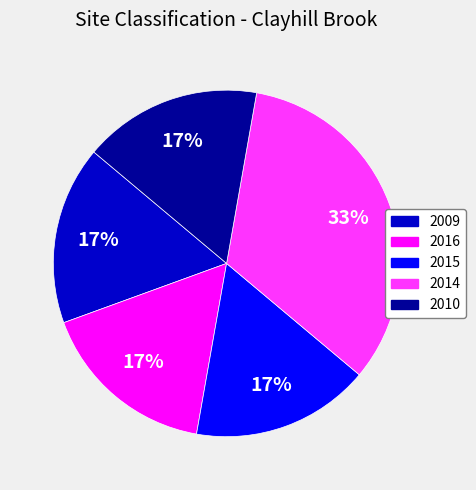

What is the largest slice in the pie chart?

2014